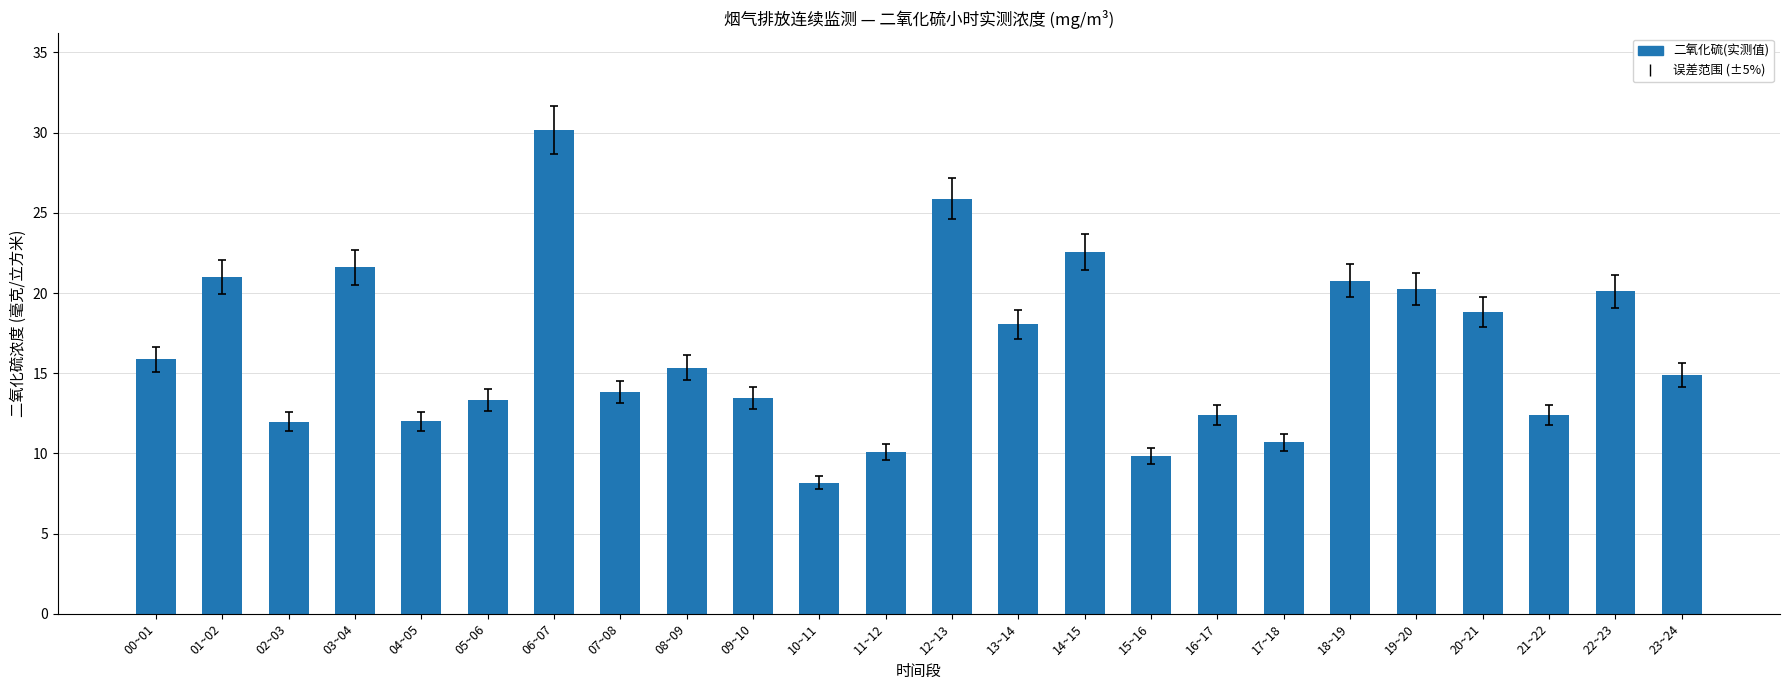

What is the label of the 13th bar from the left?

12~13